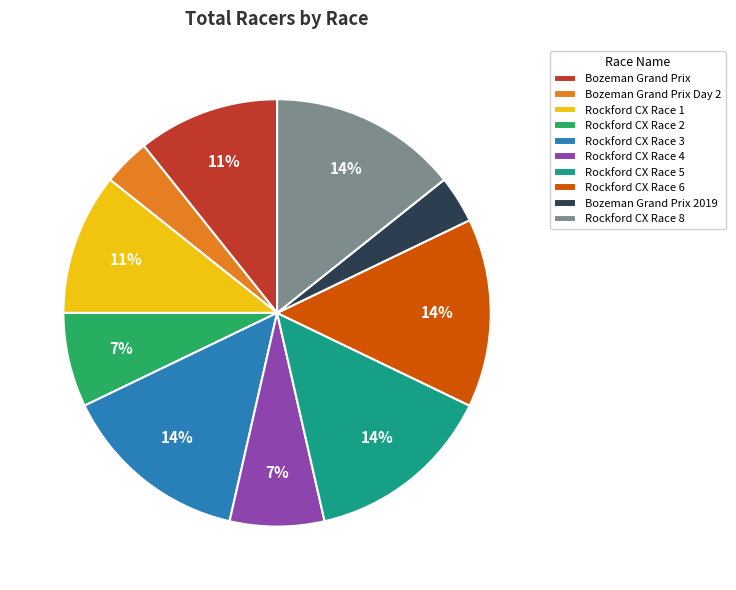

To the nearest percent, what portion does Bozeman Grand Prix represent?

11%